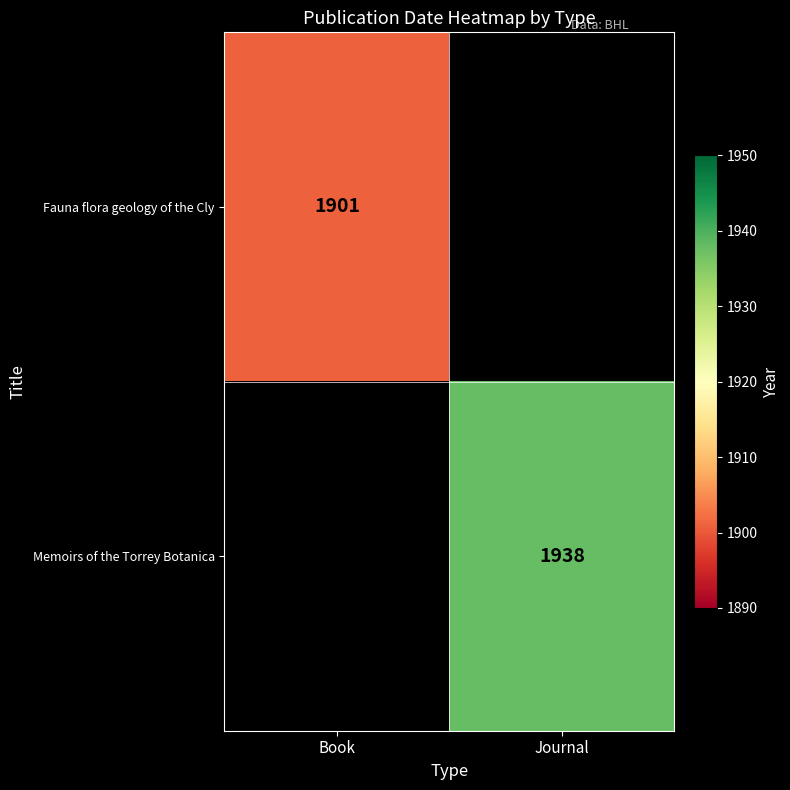

The Fauna flora geology of the Cly series shows 2951 at Book. True or false?

False